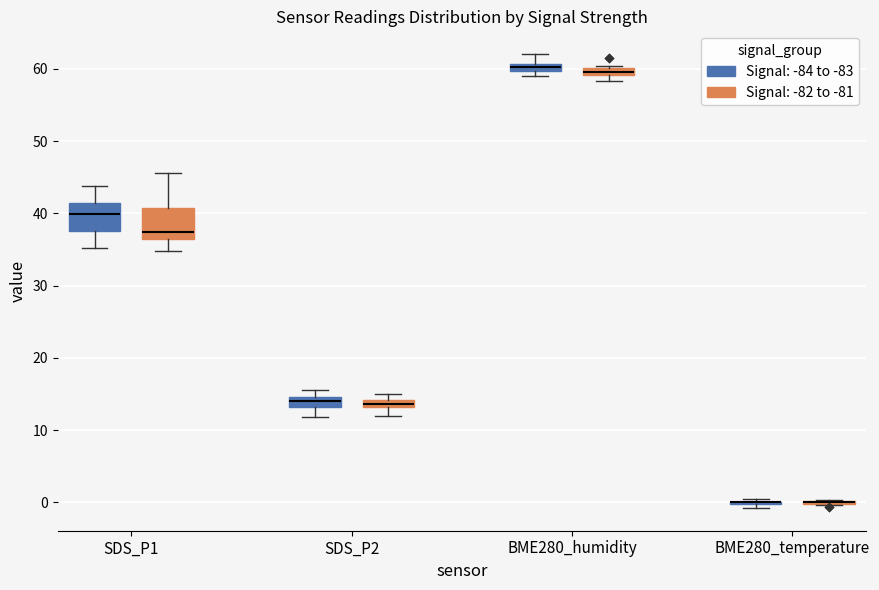

Where does the upper whisker of the box for BME280_humidity (Signal: -84 to -83) end on the y-axis? The values are not printed on the chart, so give them approximately, as read against the axis.

62